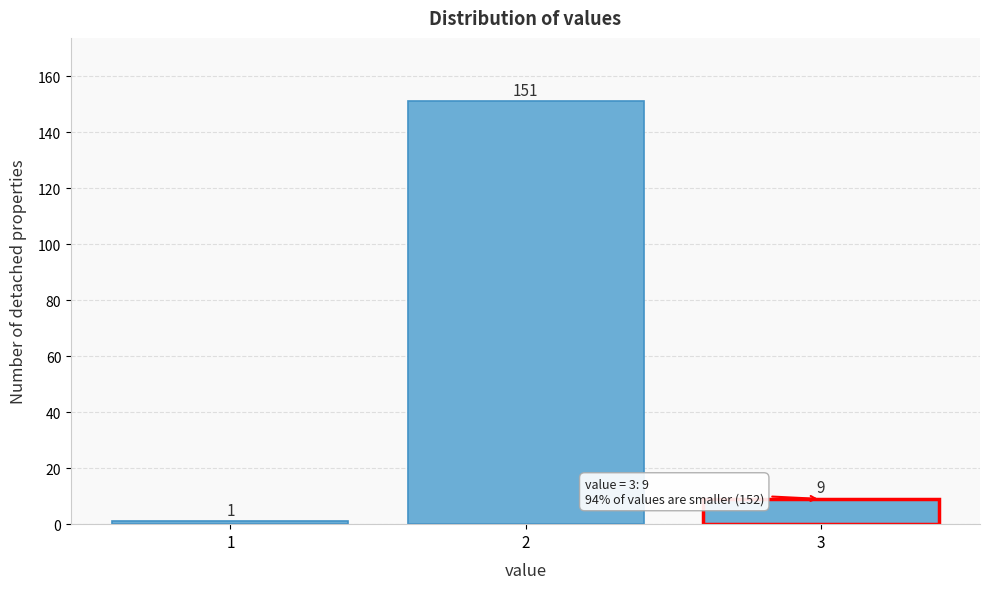

Reading left to right, list all the values displayed in this chart.

1=1	2=151	3=9